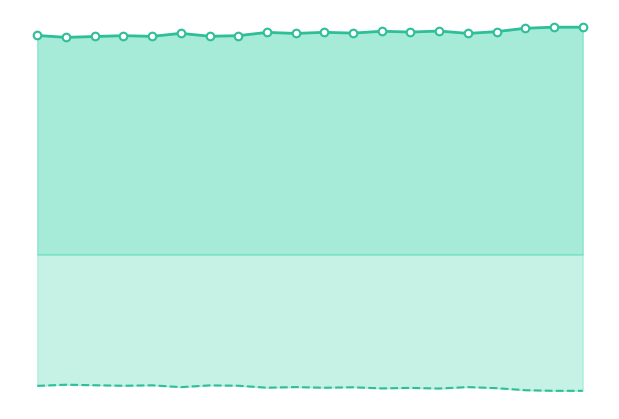

Which series contains the lowest Y value?

Resetgrens